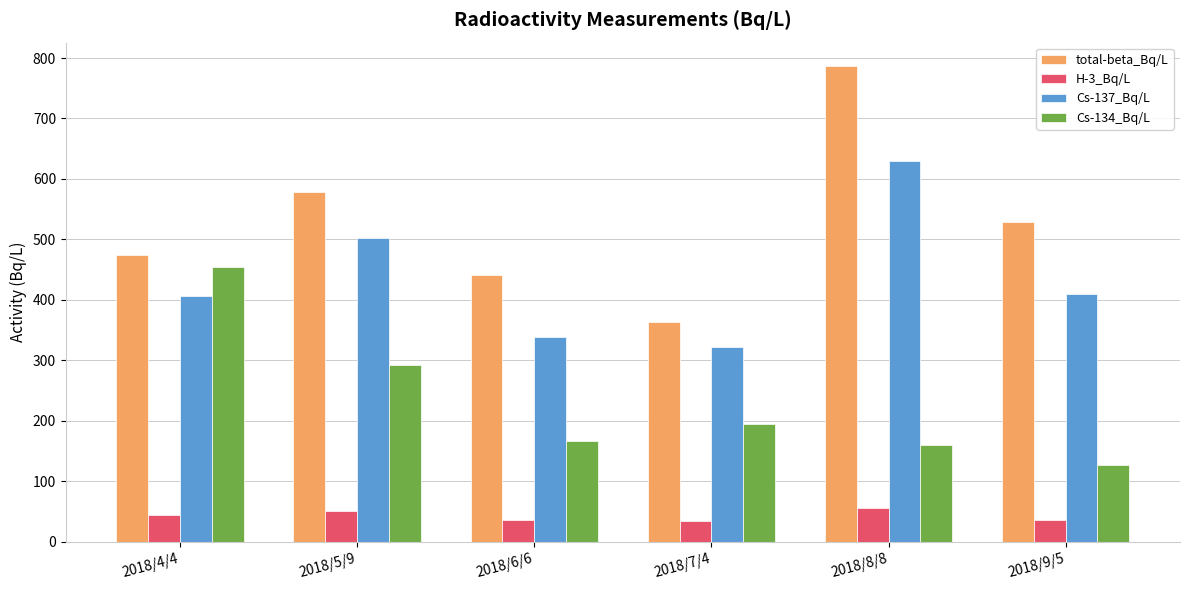

What is the label of the 5th bar from the right?

2018/5/9